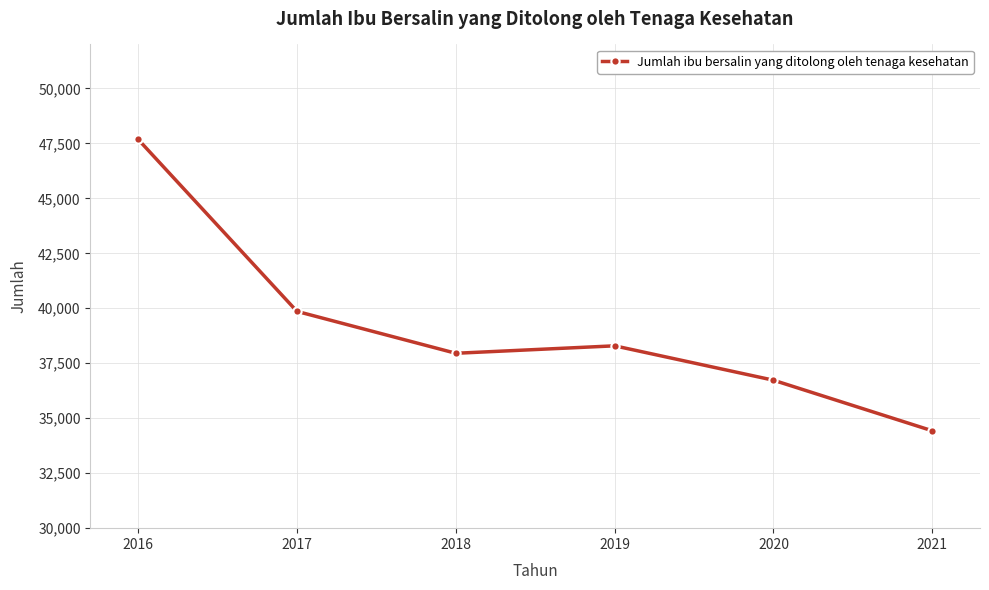

Which category has the lowest value across all series?

2021